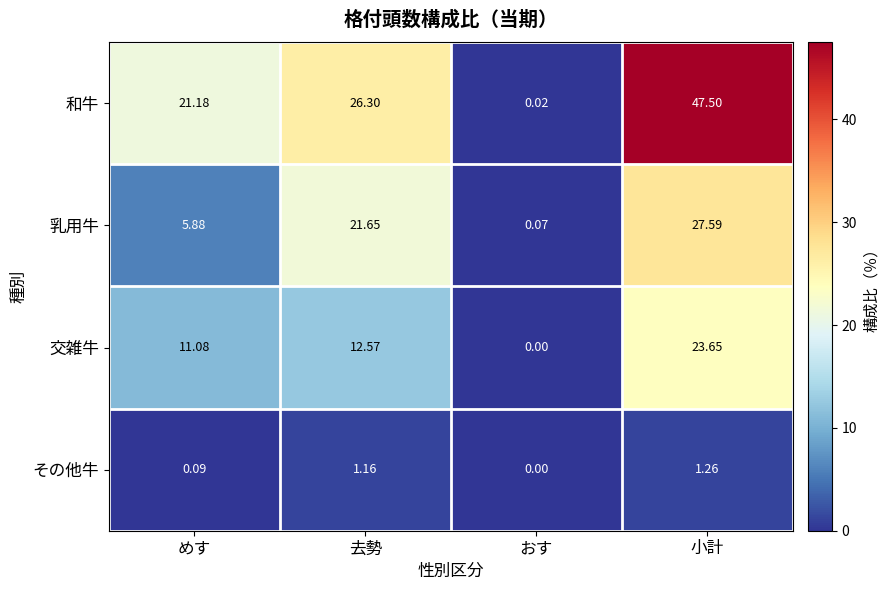

Between めす and おす, which series saw the biggest shift?

和牛